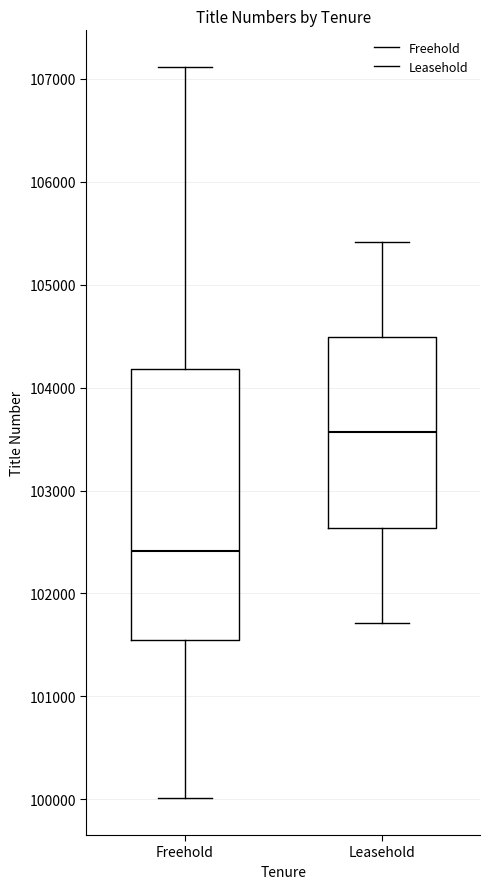

Comparing the boxes themselves (not the whiskers), which one is the tallest?

Freehold